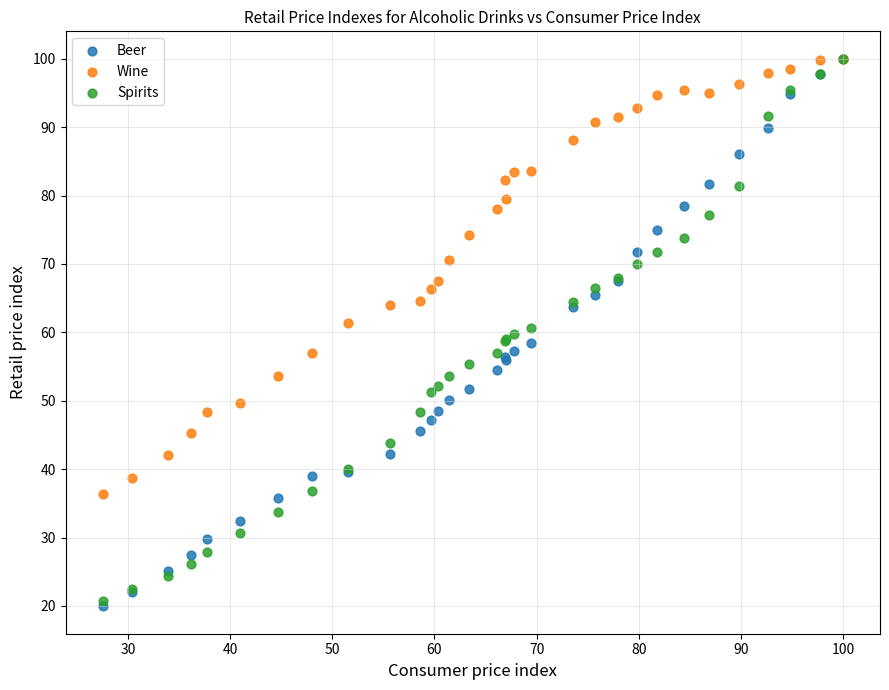

What are all the series names shown in the legend?

Beer, Wine, Spirits